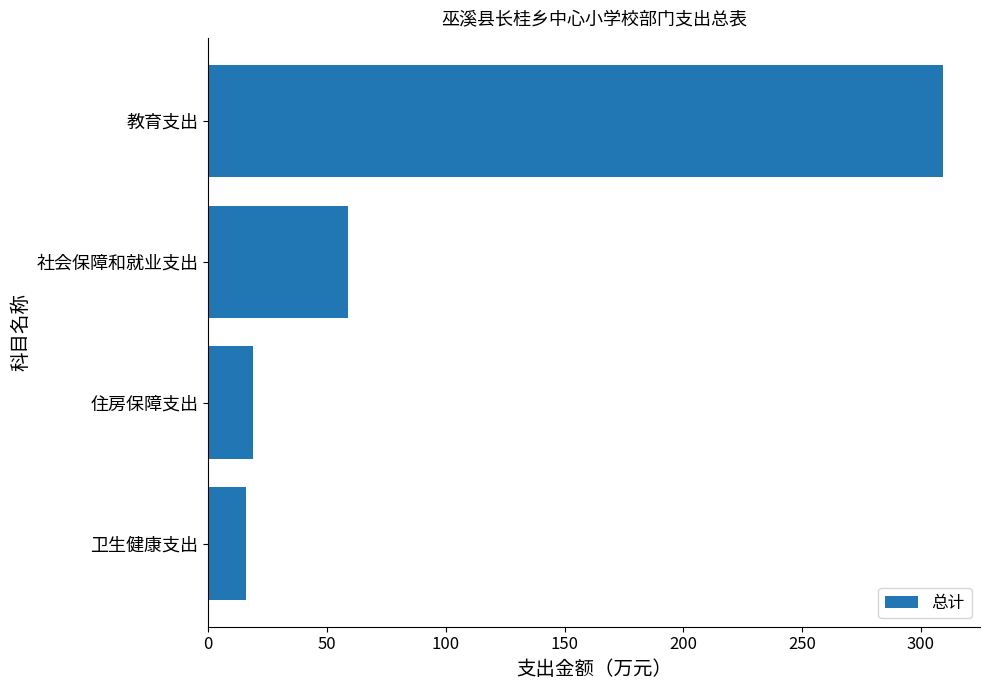

What is the change in value from 教育支出 to 卫生健康支出?

-293.6